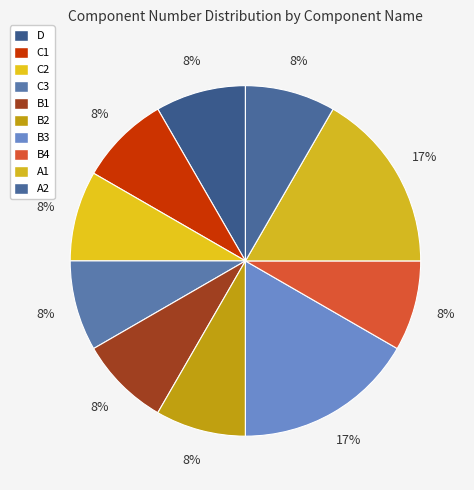

How many segments does this pie chart have?

10